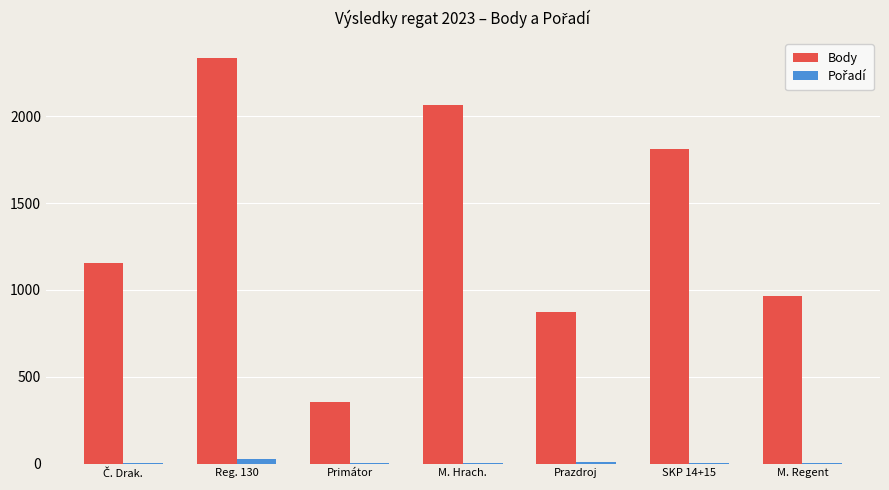

What is the sum of all Body values?

9558